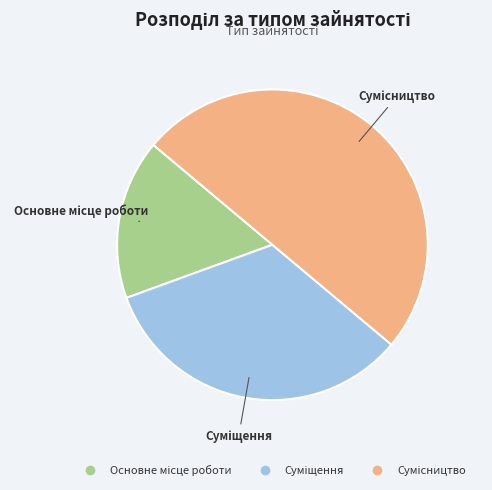

To the nearest percent, what portion does Суміщення represent?

33%